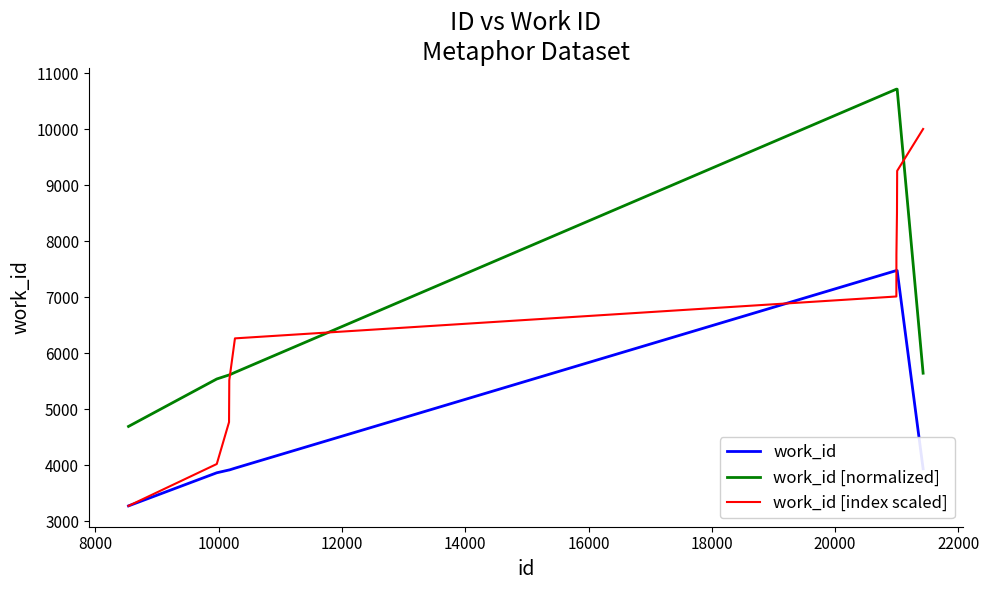

Which series has the largest total across all categories?

work_id [normalized]